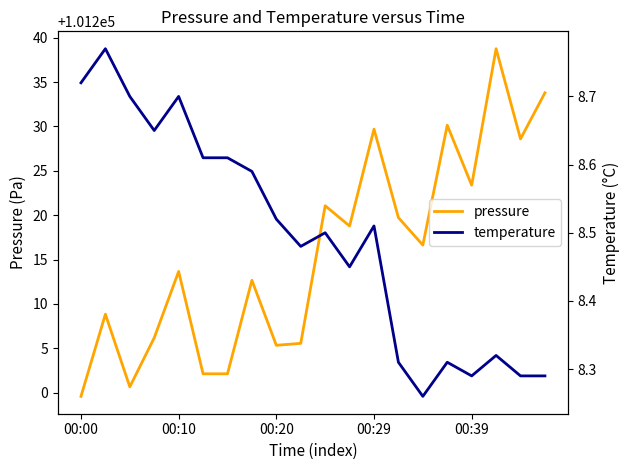

Which series changed the most between 00:00 and 19?

pressure